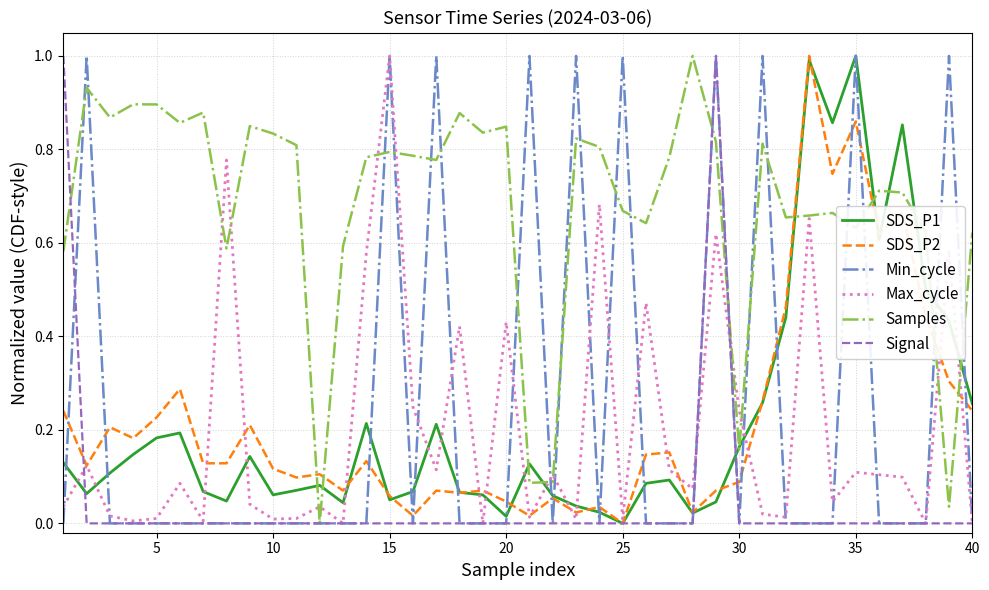

What is the maximum value for Min_cycle?

1.0